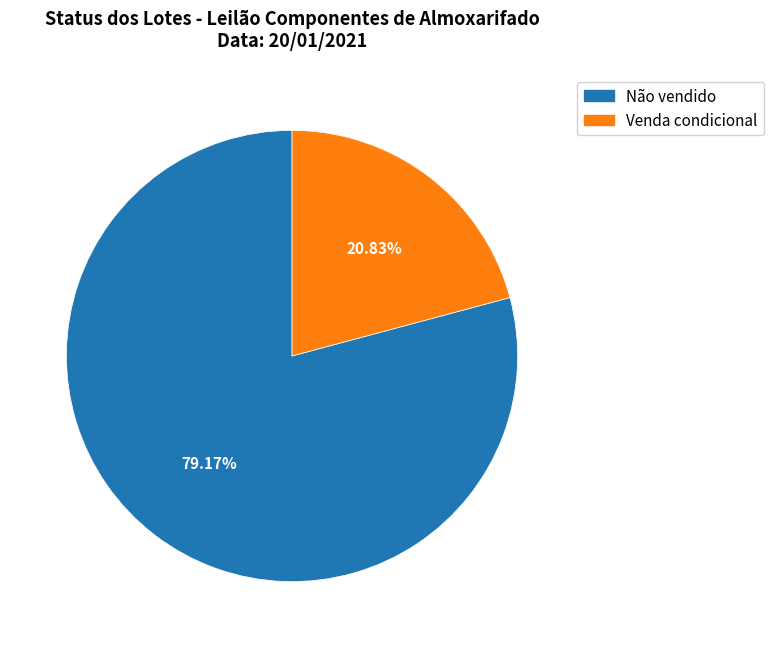

To the nearest percent, what is the difference between the largest and smallest slice percentages?

58%